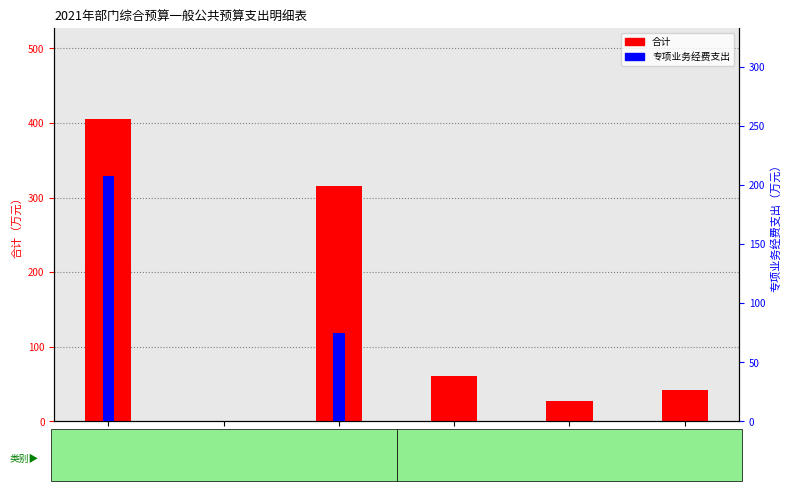

How many bars are there in total?

12